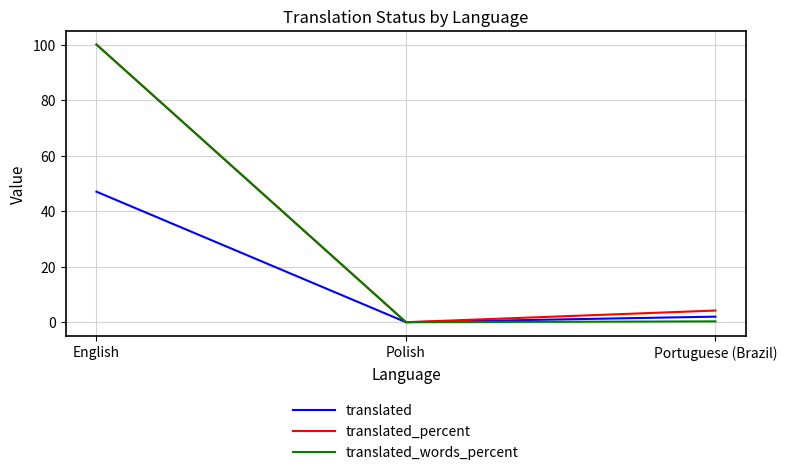

How many lines are shown in the chart?

3